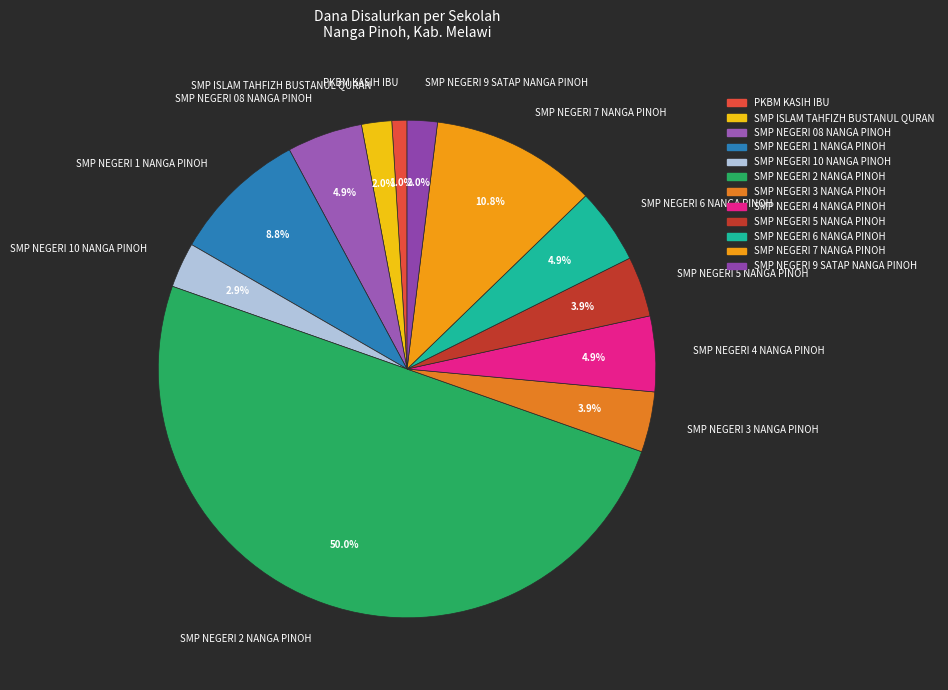

Which category has the smallest portion of the pie?

PKBM KASIH IBU